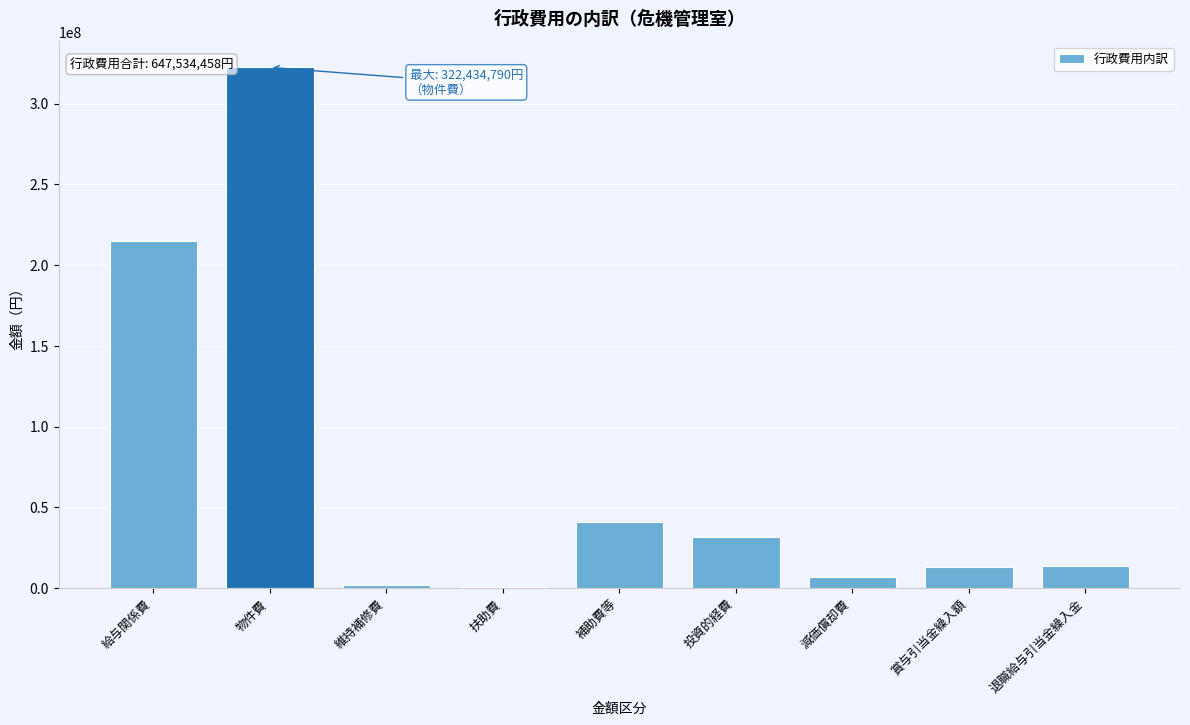

The value at 減価償却費 is 6946246. True or false?

True